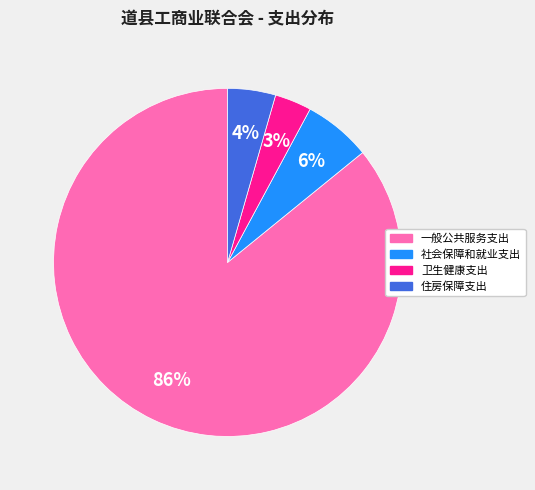

Rank the categories by value from lowest to highest.

卫生健康支出, 住房保障支出, 社会保障和就业支出, 一般公共服务支出